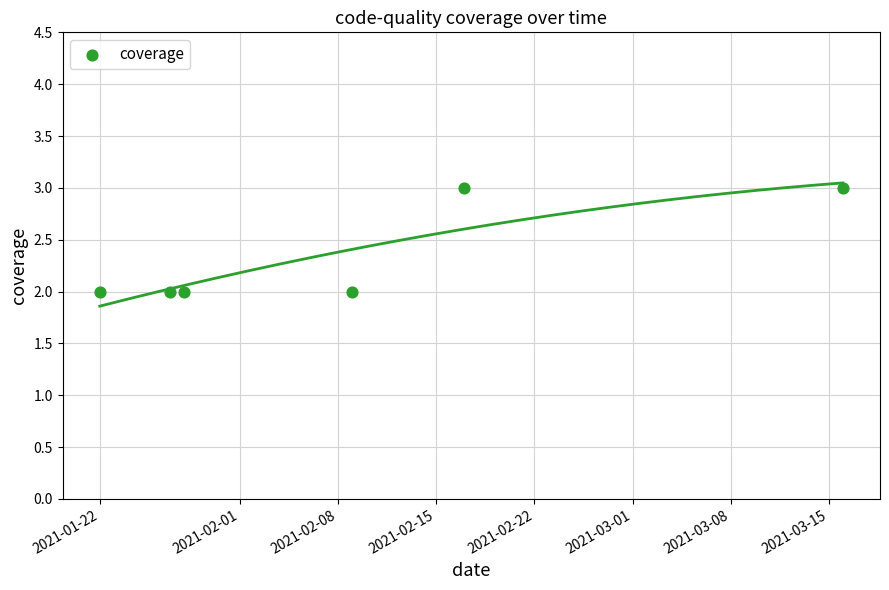

What is the range of X values (max minus min)?

53